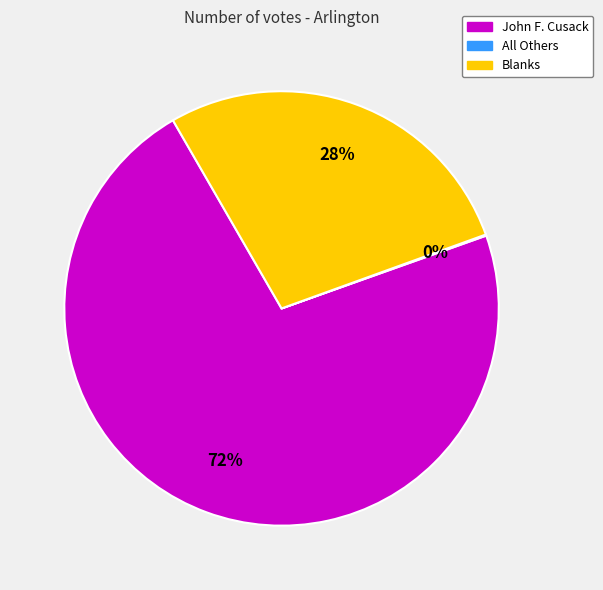

To the nearest percent, what is the average slice percentage?

33%